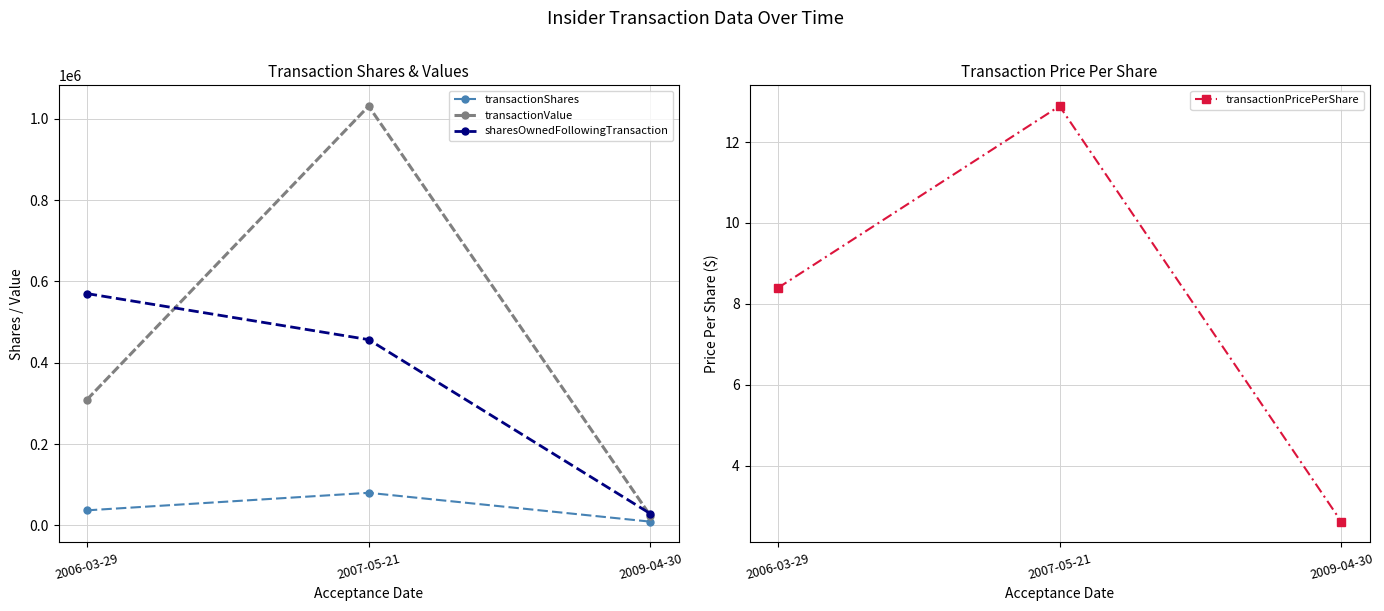

Read the transactionPricePerShare value at 2009-04-30.

2.6